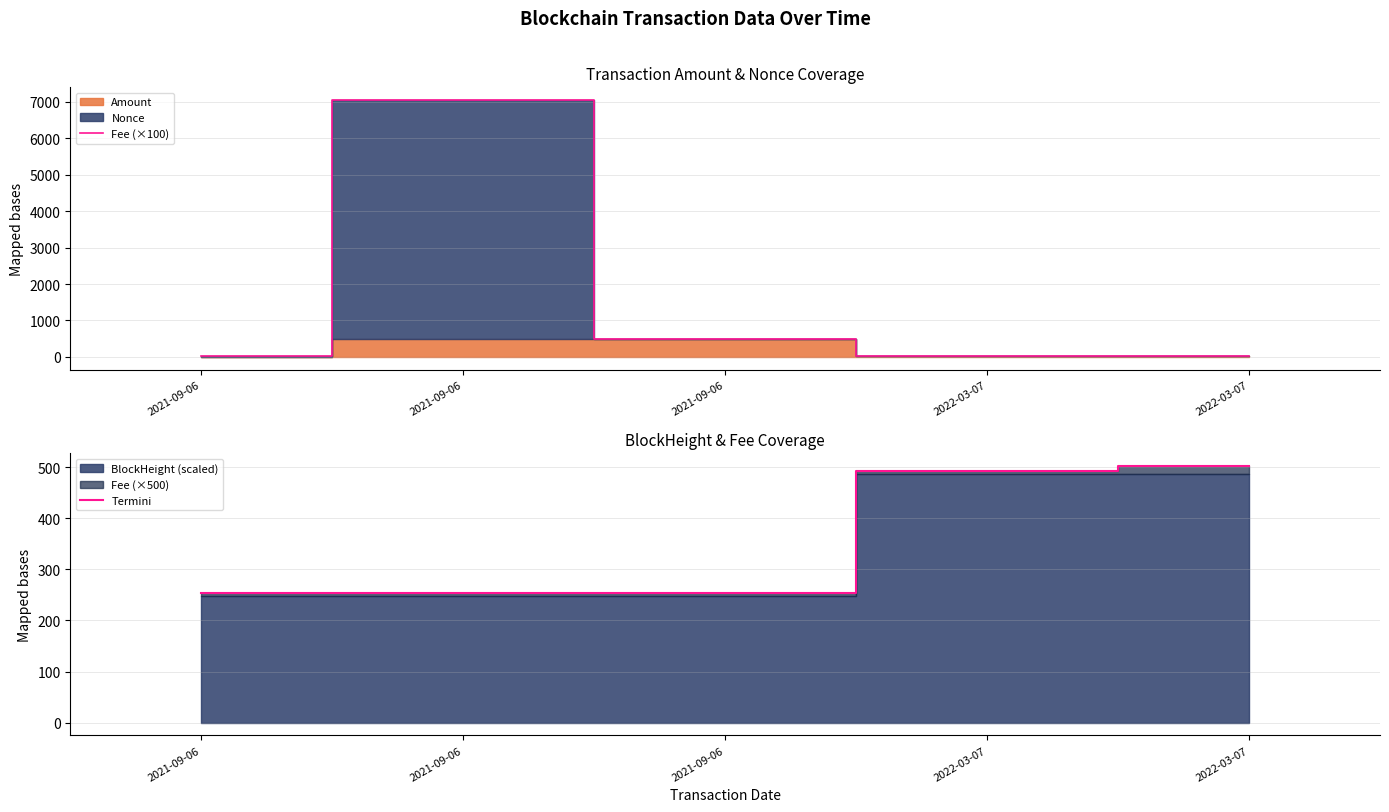

Where does the Fee (×100) series first go above 17?

2021-09-06